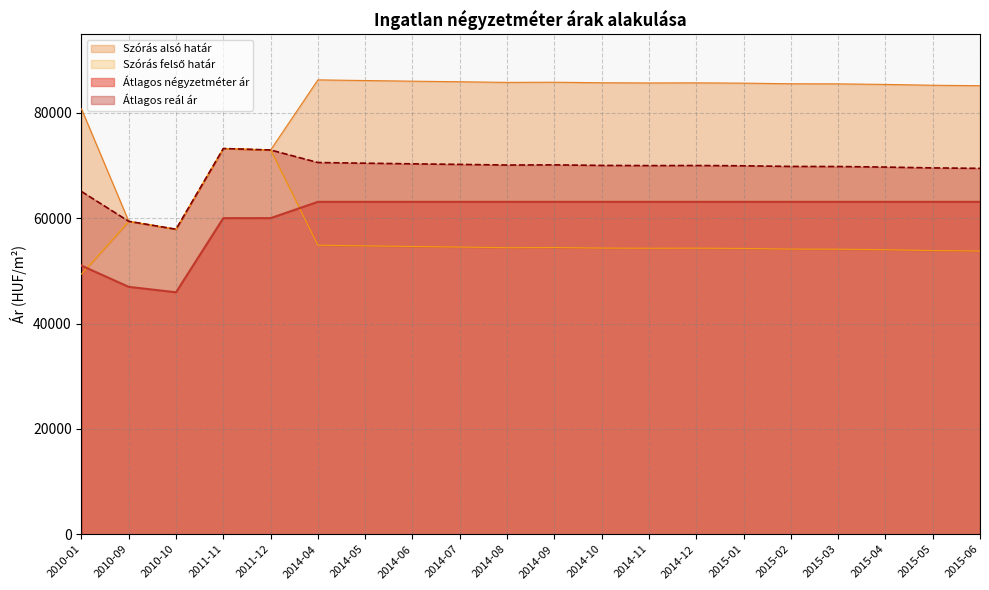

At which category does the chart reach its peak across all series?

2014-04